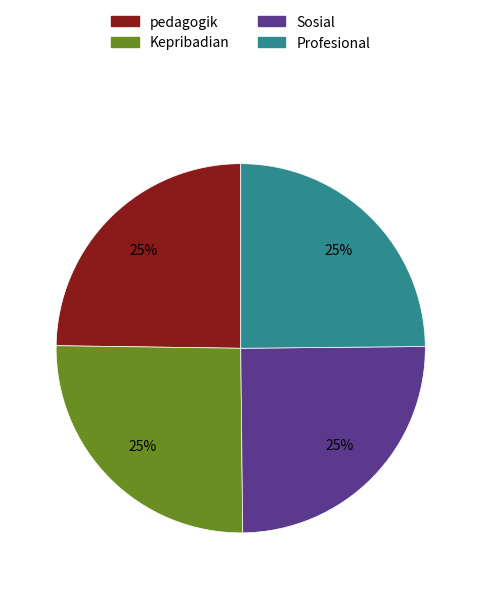

Is there a majority slice in this chart?

No